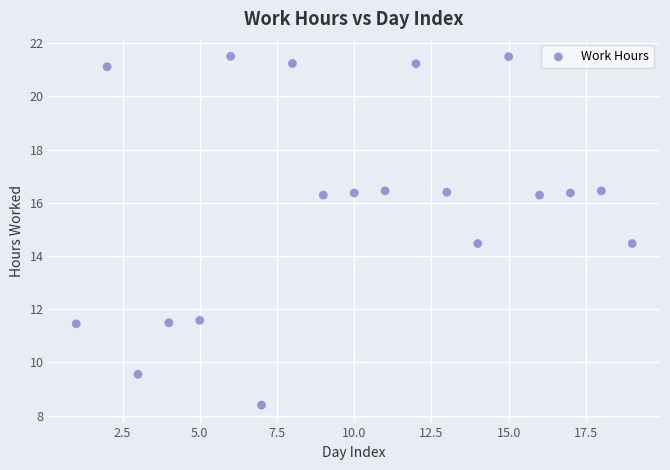

What is the range of Y values (max minus min)?

13.1